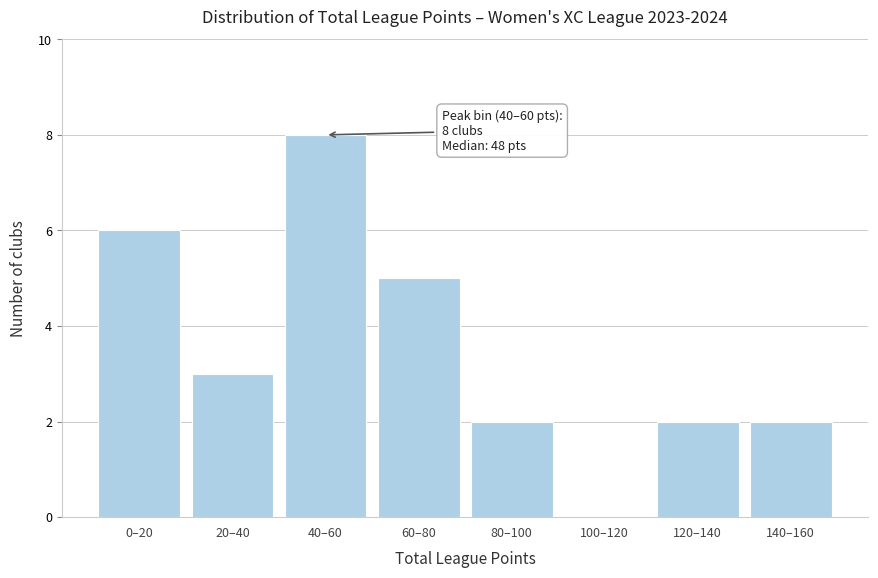

Reading left to right, extract all data points from this chart.

0–20=6	20–40=3	40–60=8	60–80=5	80–100=2	100–120=0	120–140=2	140–160=2